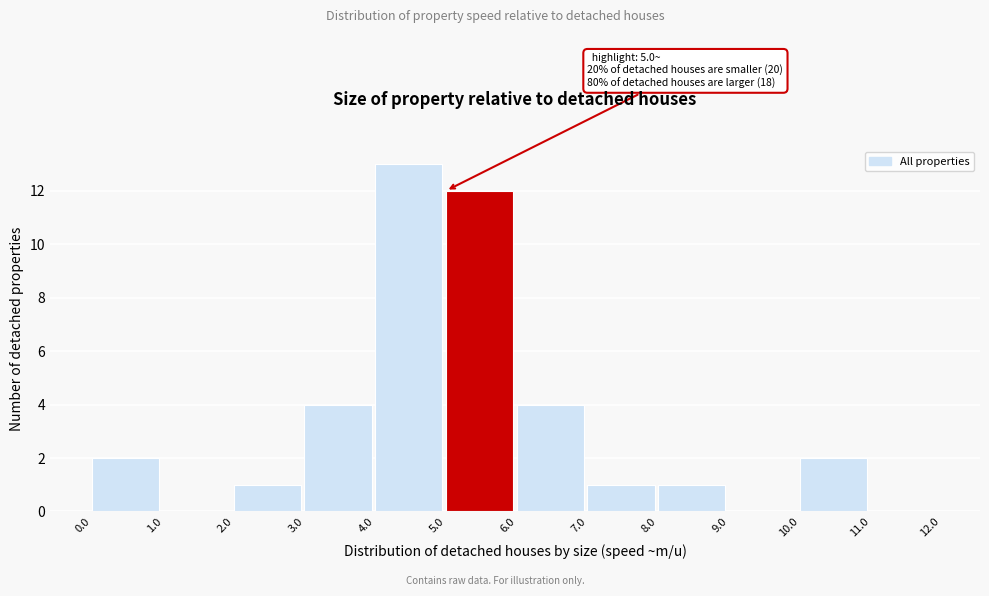

Over which range of the x-axis is the bar tallest?

4.0 to 5.0